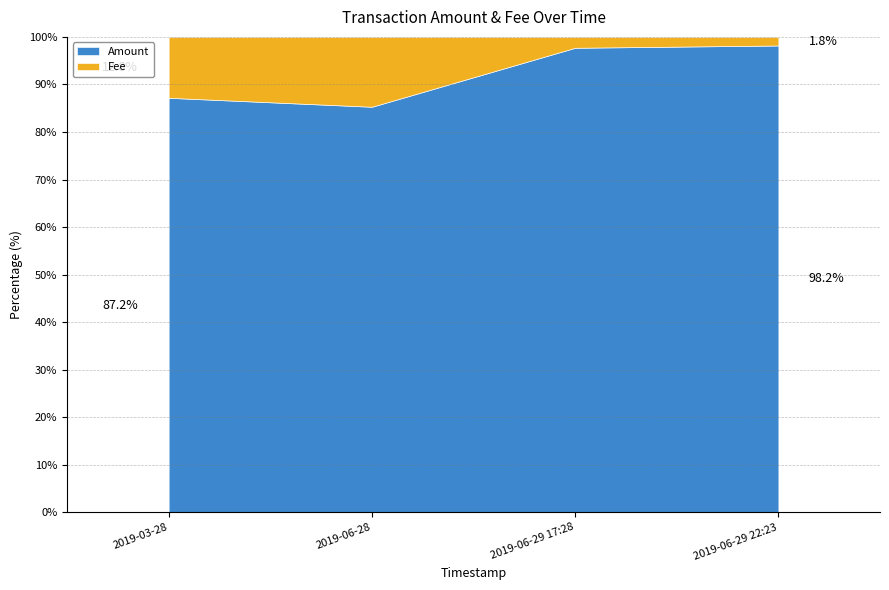

Does the chart have visible grid lines?

Yes